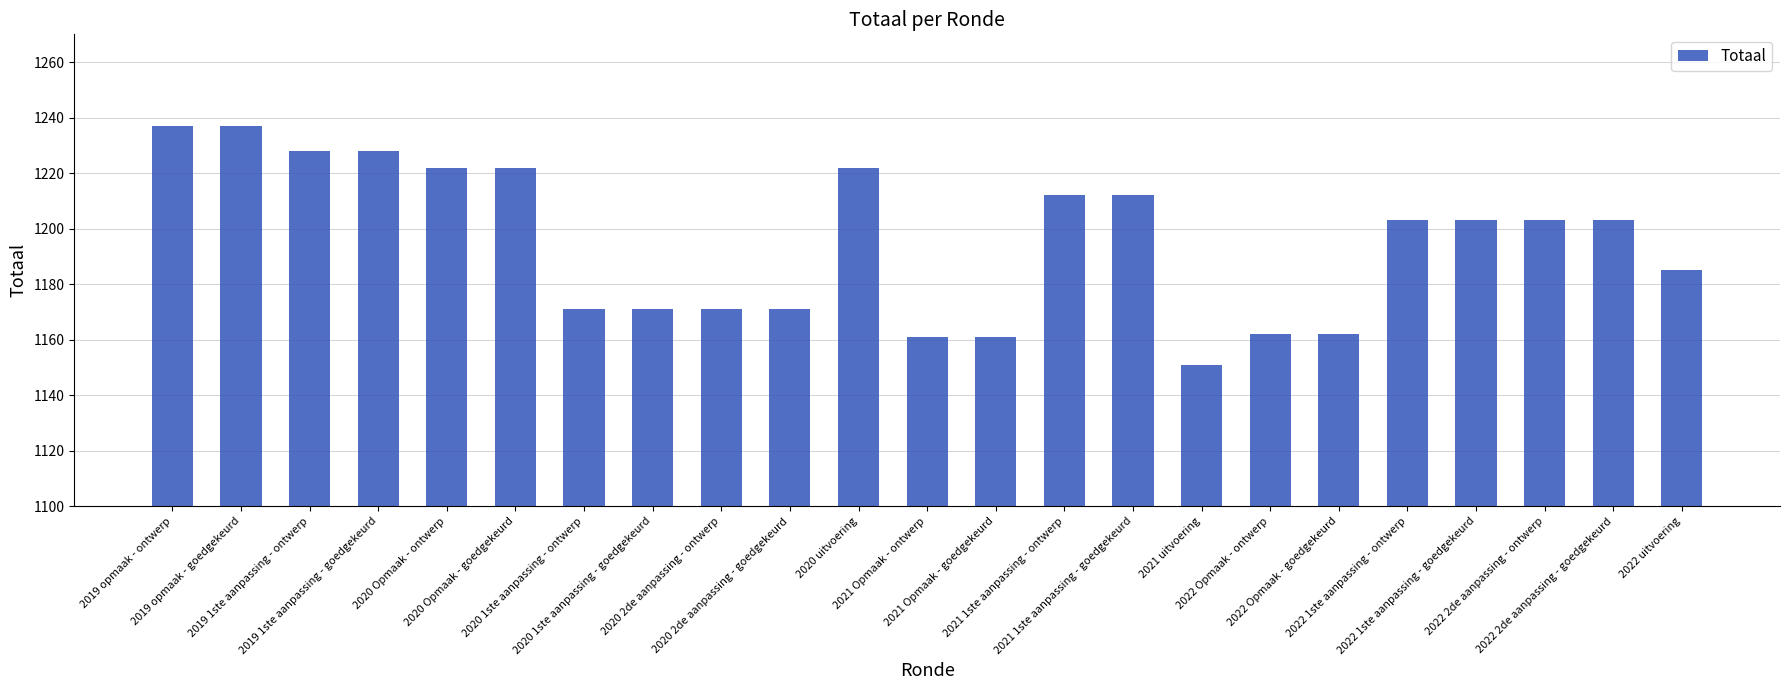

The value at 2020 Opmaak - ontwerp is 1222. True or false?

True